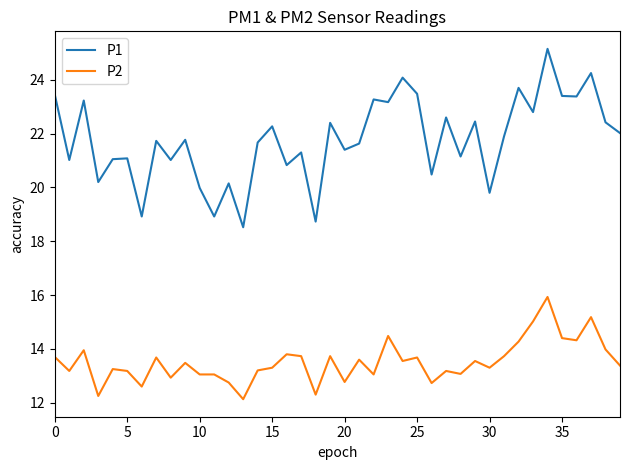

What is the minimum value for P1?

18.5